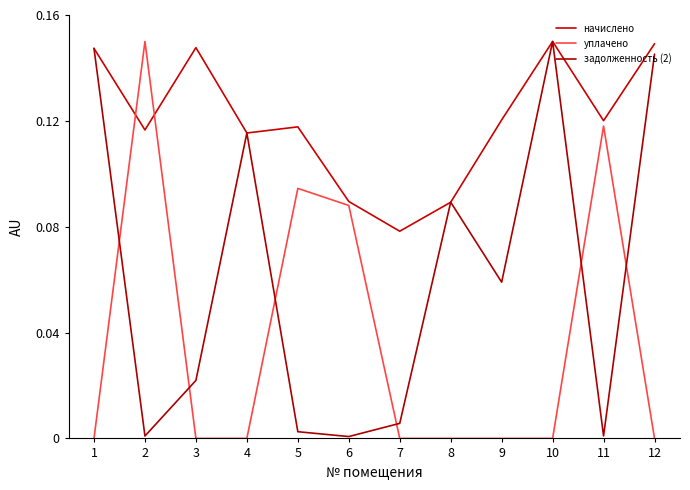

What is the difference between the уплачено values at 12 and 11?

0.1